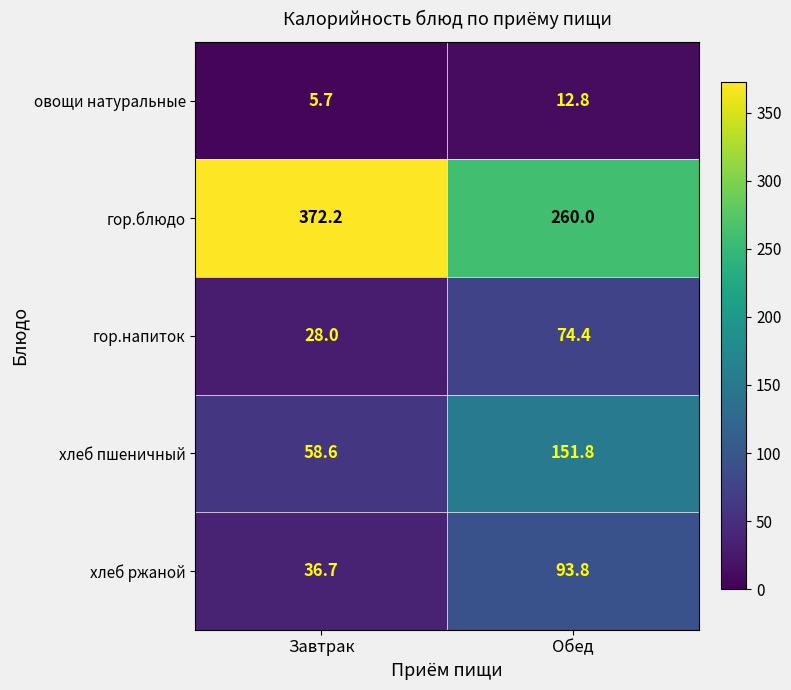

What is the difference between the highest and lowest values at Завтрак?

366.5